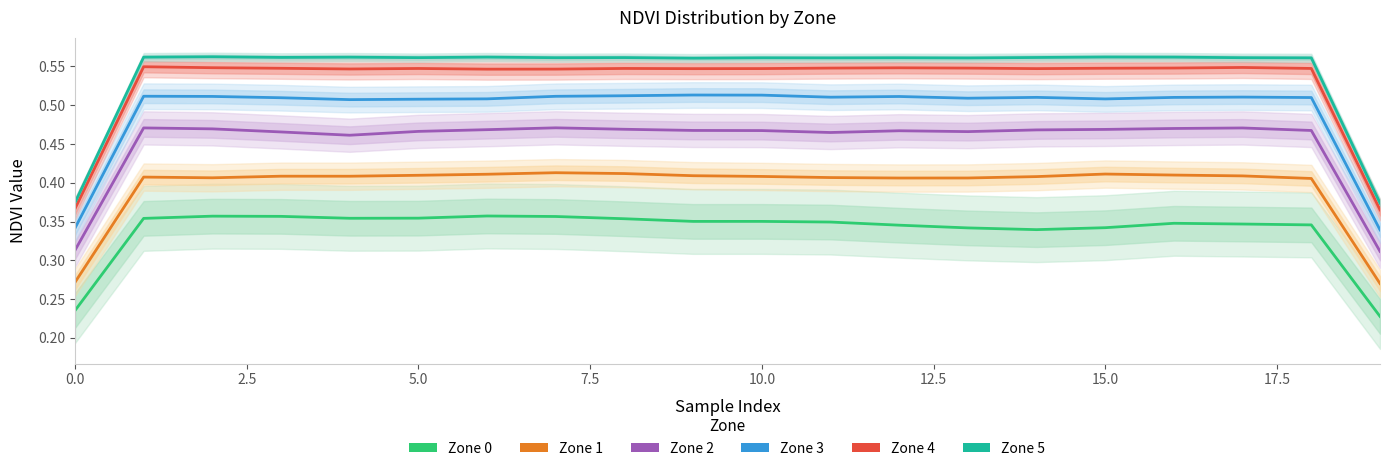

Count the Zone 1 values in the range 0 to 1.

20